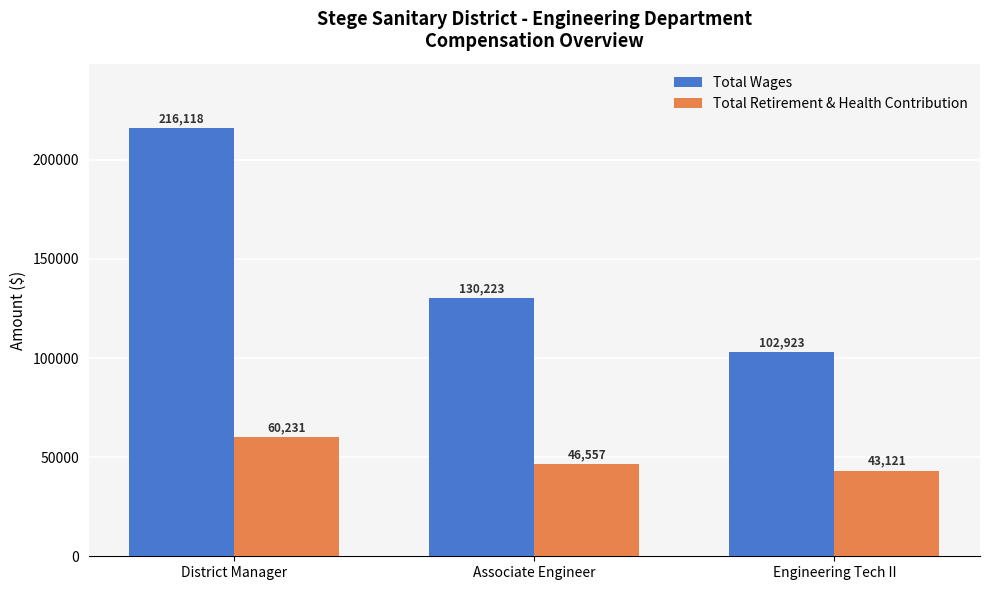

What is the highest value of the Total Wages series?

216118